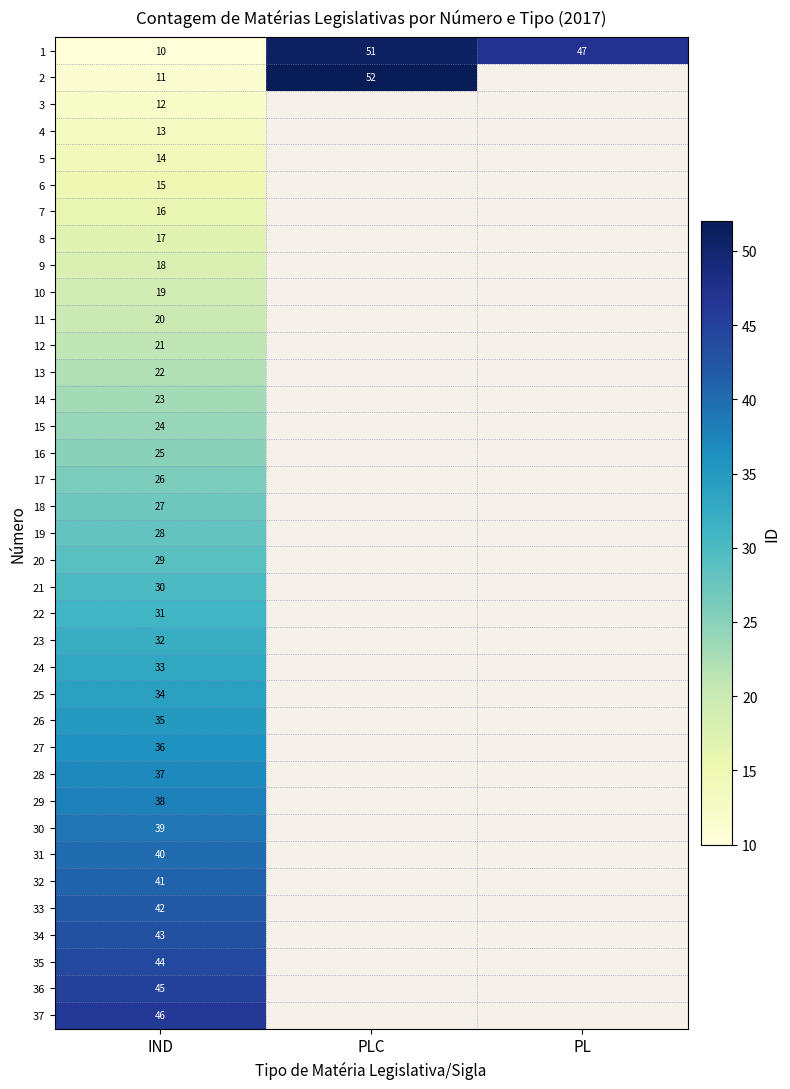

What is the minimum value shown in the chart?

10.0